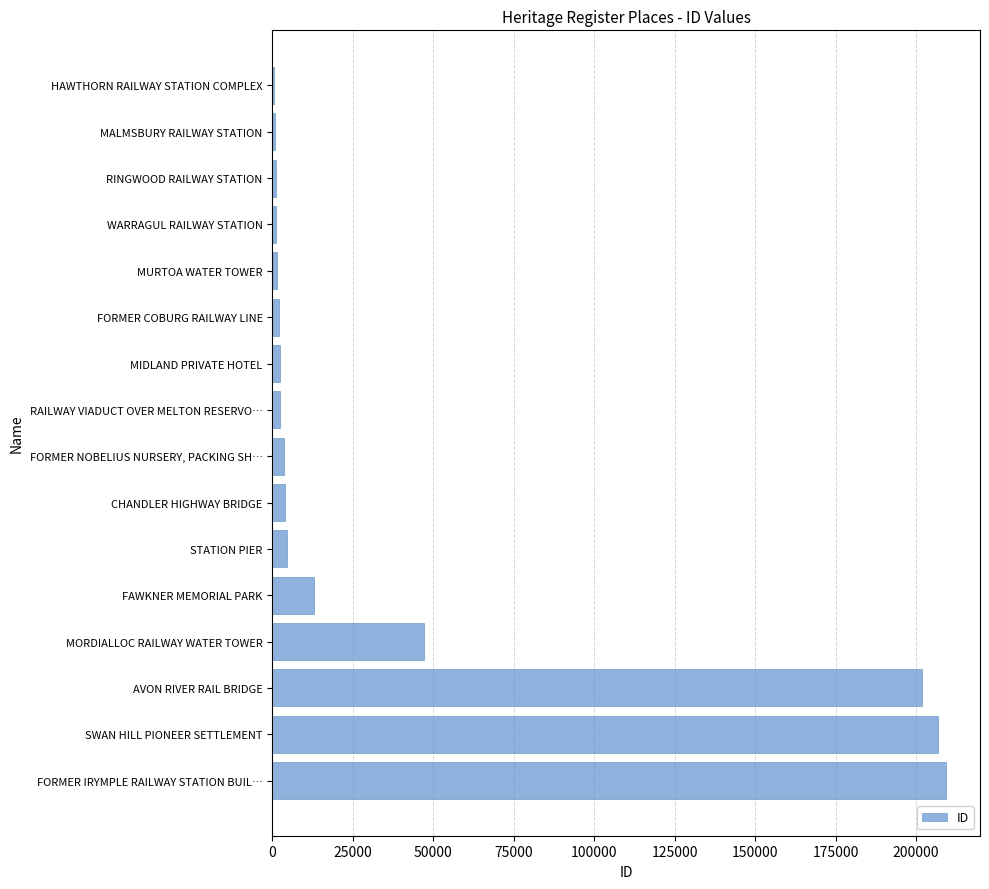

Which has a higher value, MORDIALLOC RAILWAY WATER TOWER or RINGWOOD RAILWAY STATION?

MORDIALLOC RAILWAY WATER TOWER